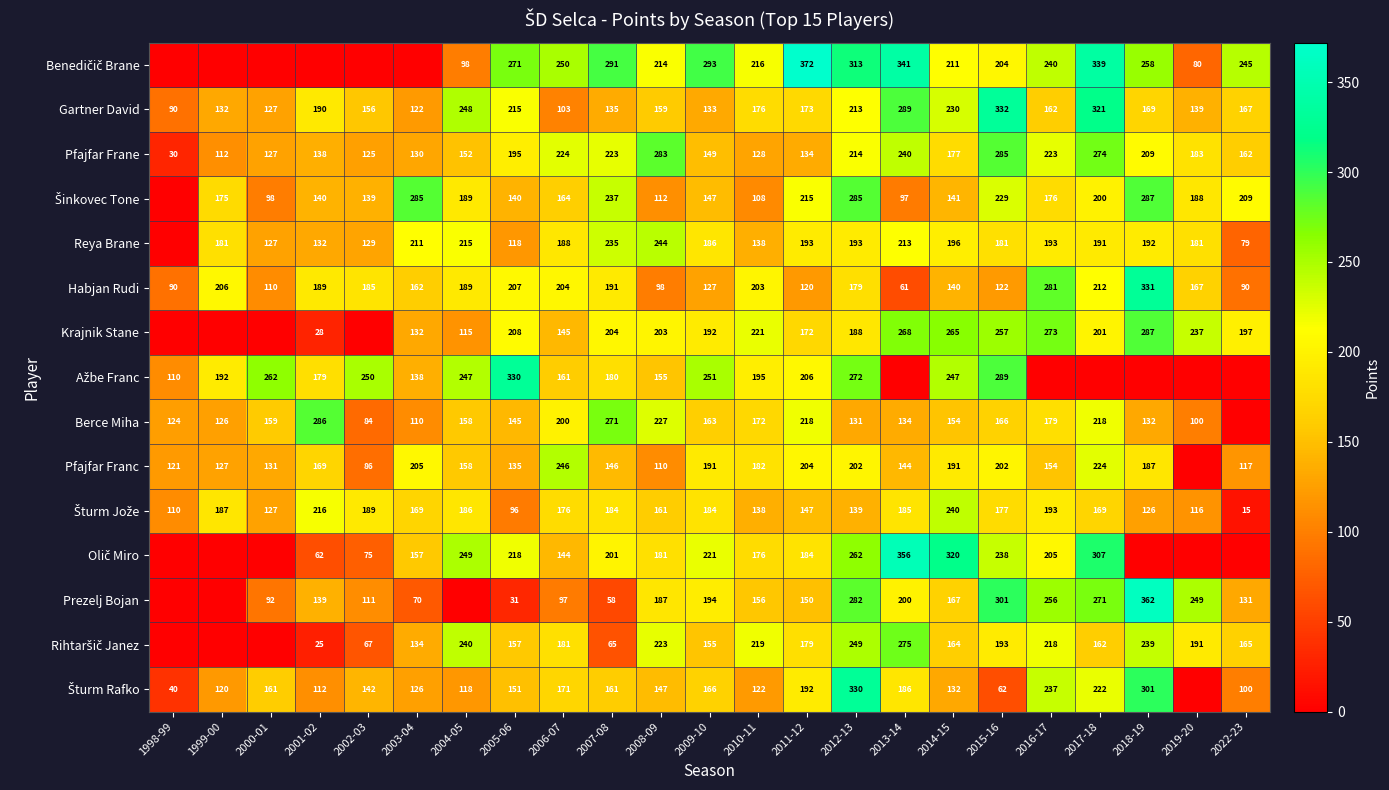

Which has a higher value, 2005-06 or 2015-16?

2005-06